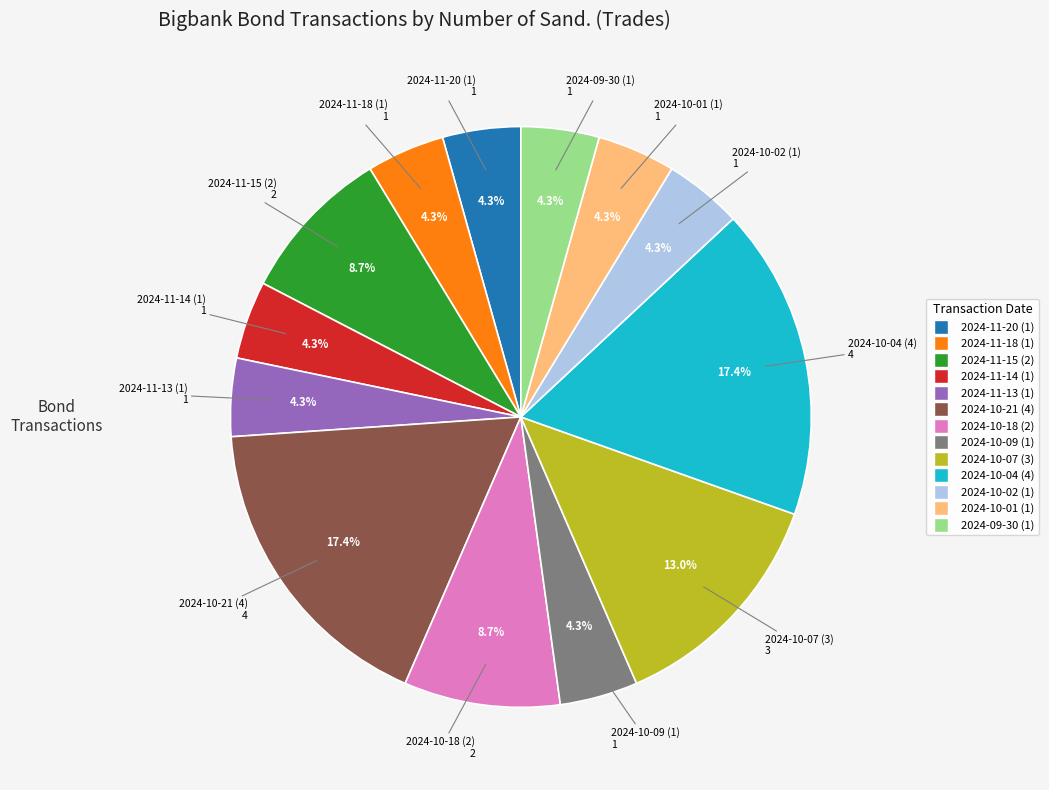

Do 2024-10-09 (1) and 2024-11-18 (1) together represent more than half of the pie?

No